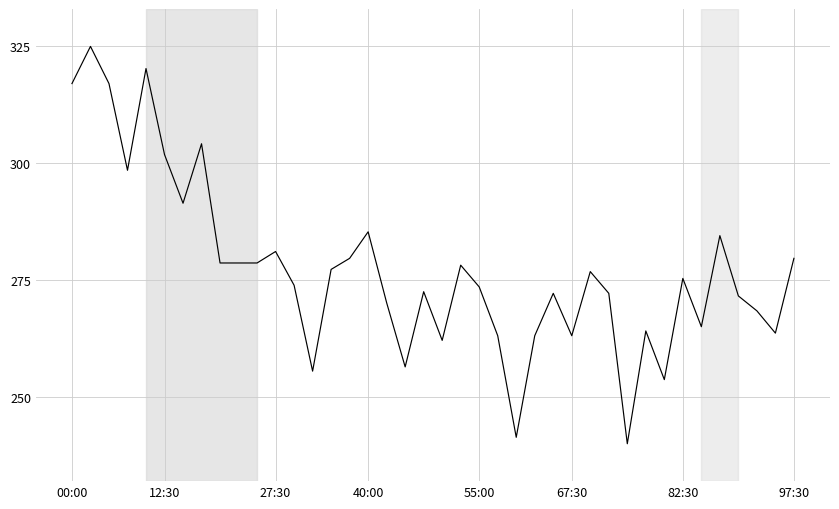

What is the difference between the maximum and minimum values?

85.0